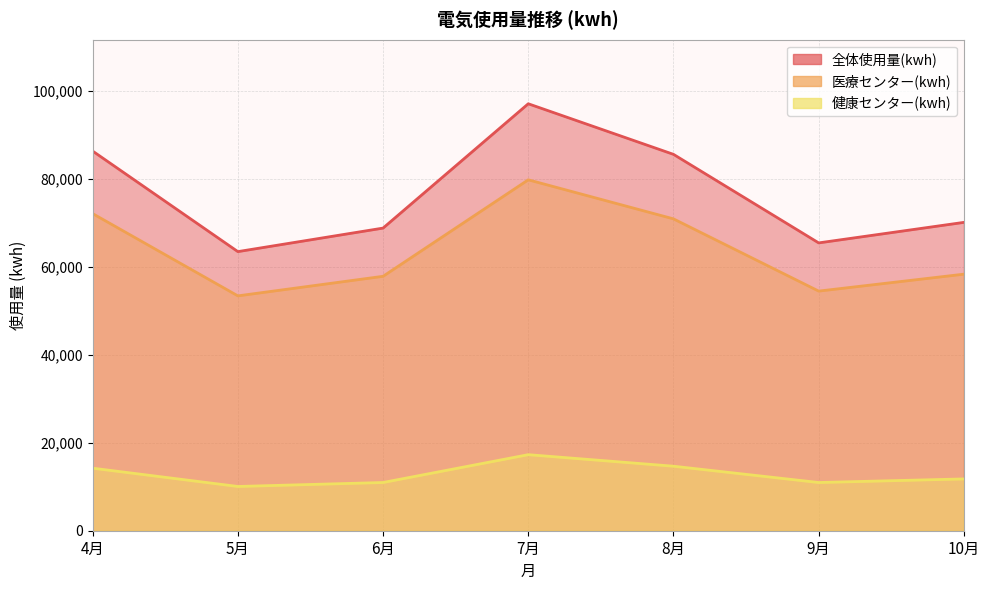

True or false: 全体使用量(kwh) has a value of 116890 at 8月.

False